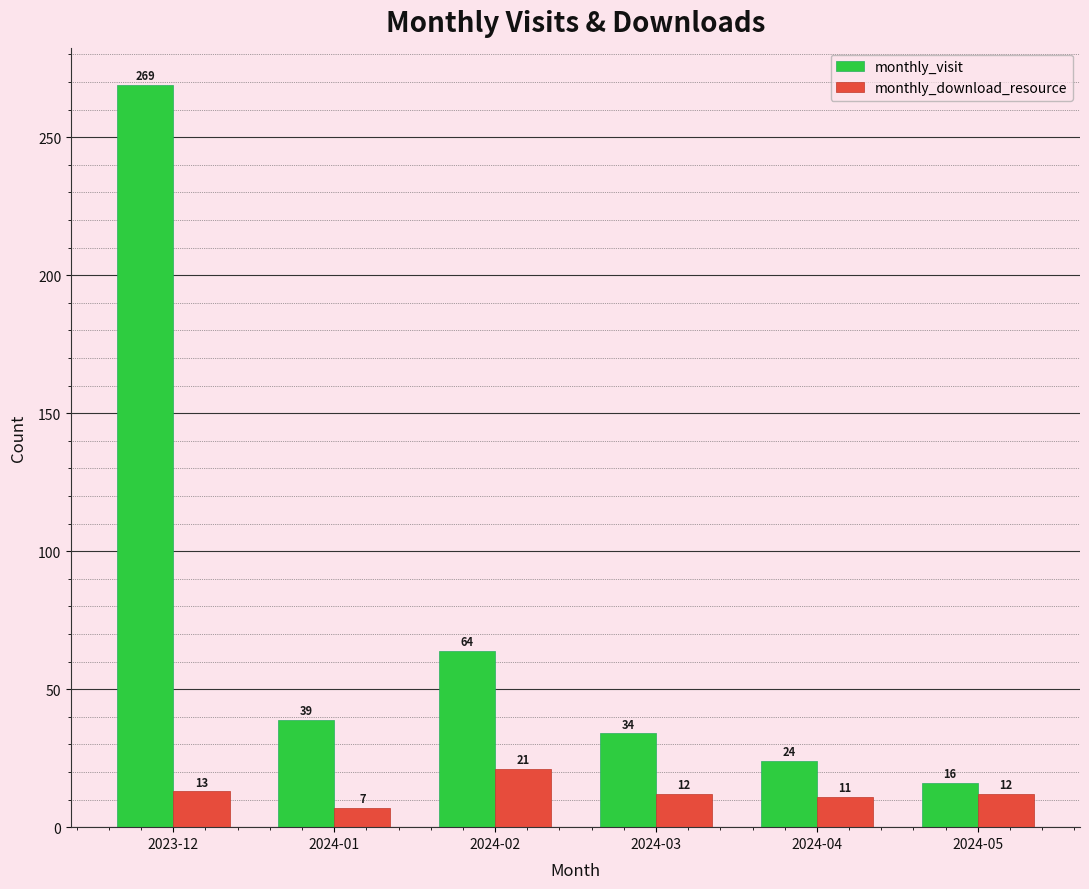

Is it true that monthly_visit equals 34 at 2024-03?

True